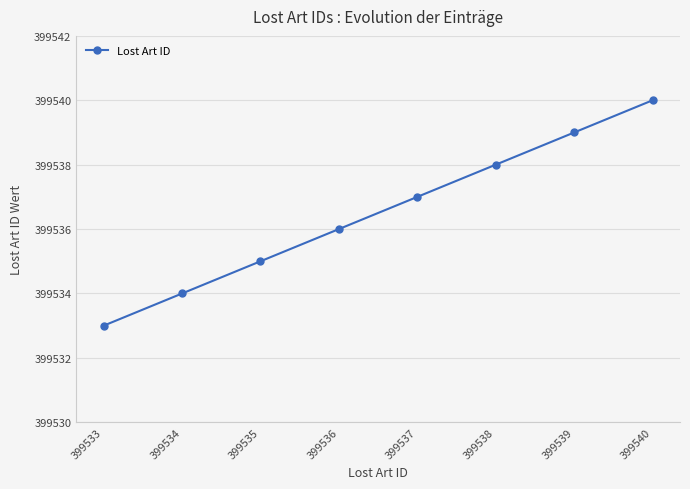

What is the value of the 6th point from the left?

399538